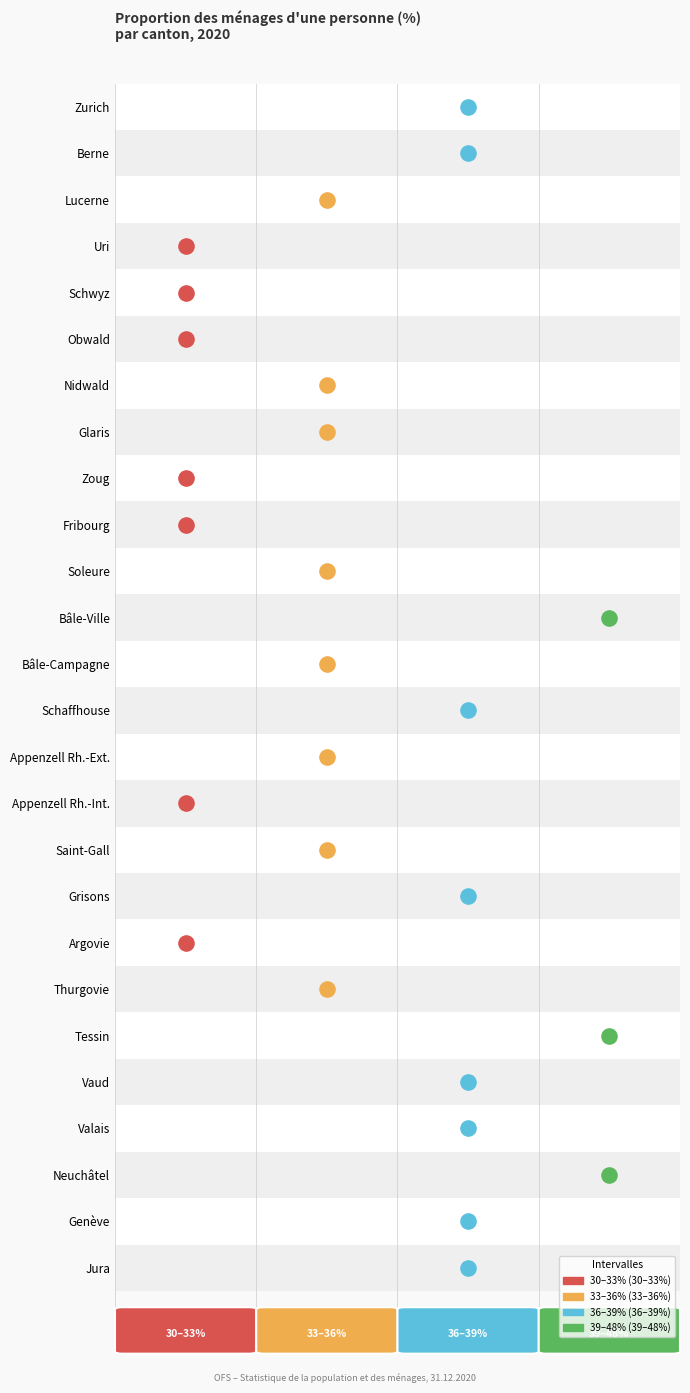

List the labels in order of value, largest first.

11, 23, 20, 17, 13, 1, 21, 0, 22, 25, 24, 7, 16, 10, 14, 2, 12, 19, 6, 4, 18, 5, 8, 3, 9, 15